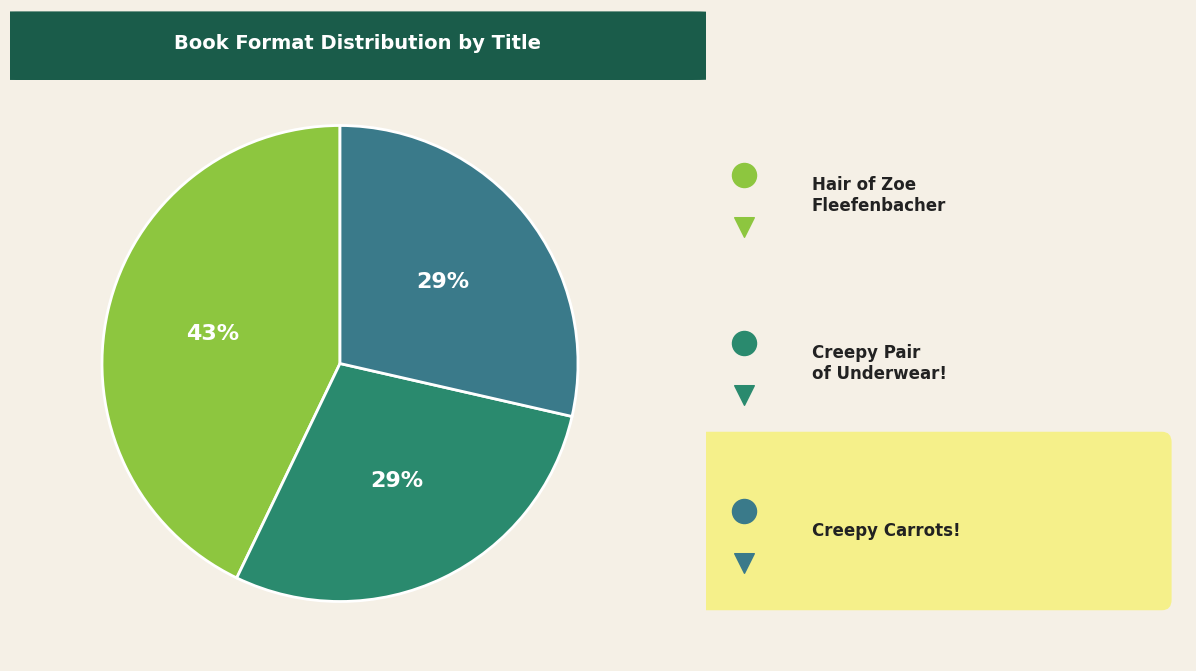

To the nearest percent, what is the combined percentage of Creepy Carrots! and Hair of Zoe Fleefenbacher Goes to School?

71%